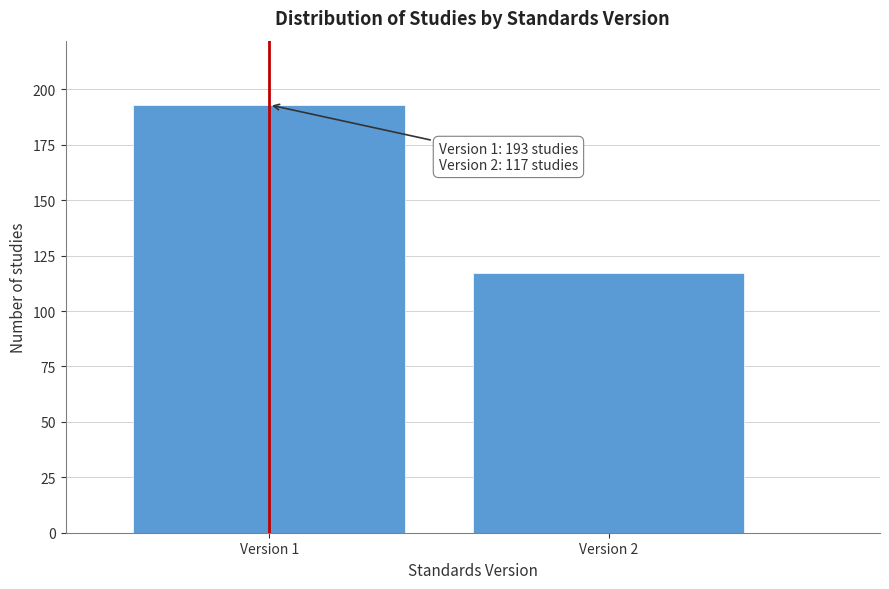

Reading right to left, list all the values displayed in this chart.

Version 2=117	Version 1=193